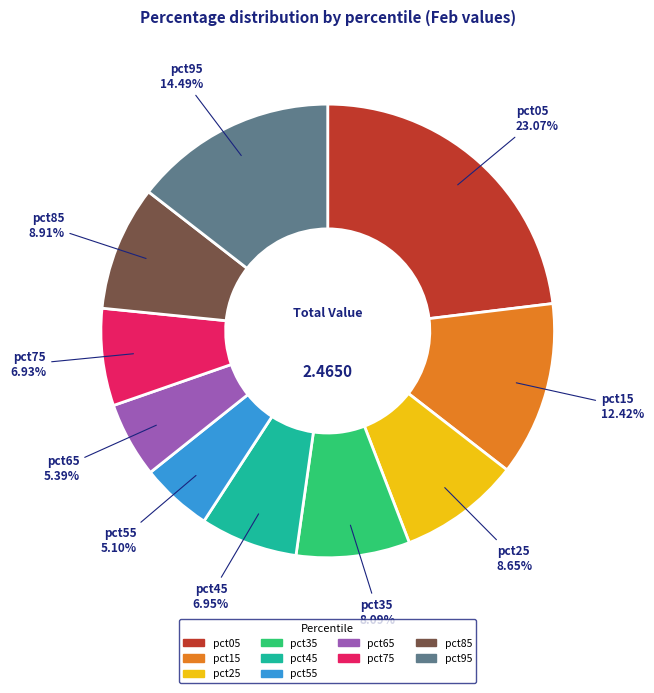

Count the number of slices in the pie.

10